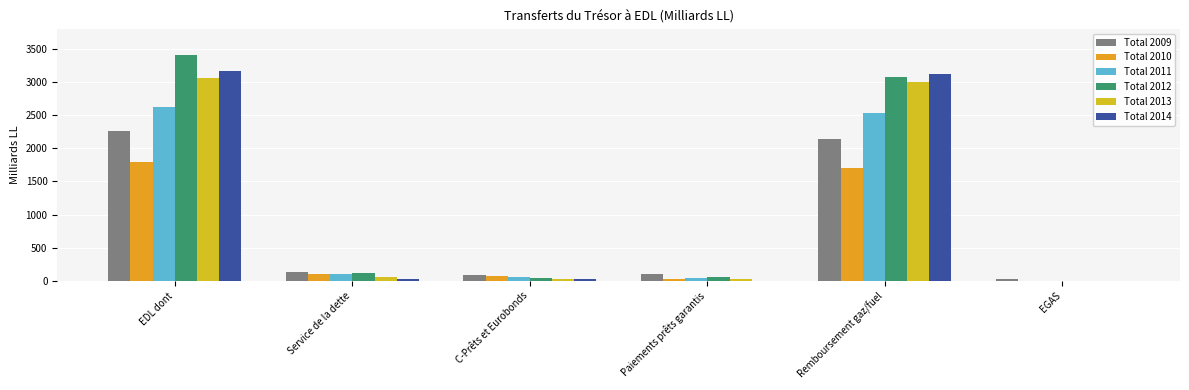

Between Remboursement gaz/fuel and EGAS, which series saw the biggest shift?

Total 2014